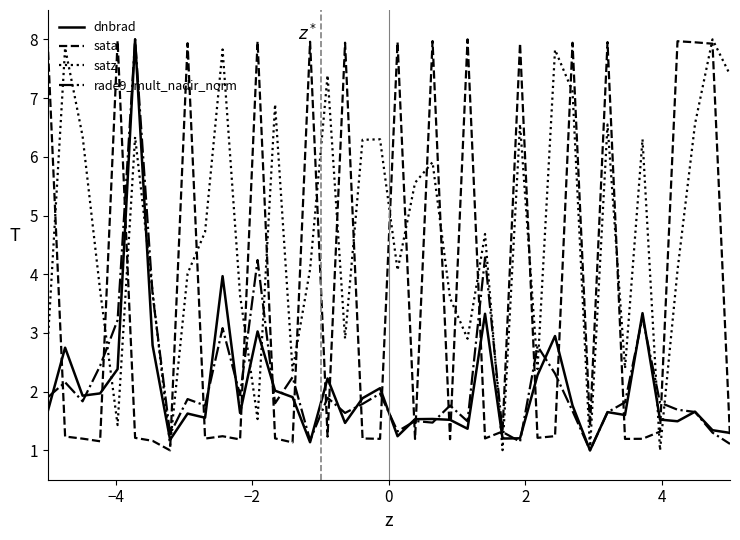

Which series has the largest total across all categories?

satz